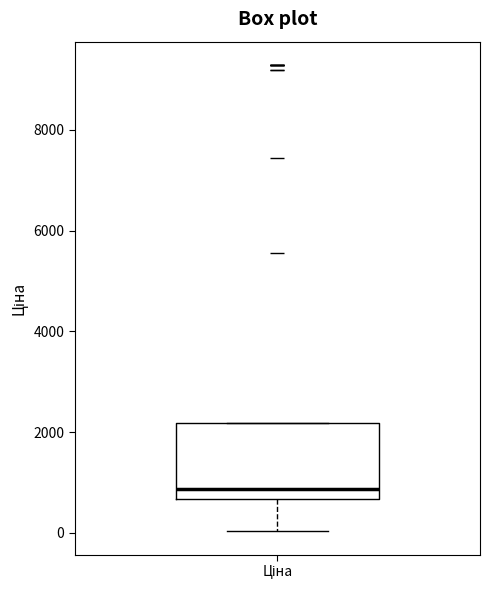

Where does the lower whisker of the box for Ціна end on the y-axis? The values are not printed on the chart, so give them approximately, as read against the axis.

0